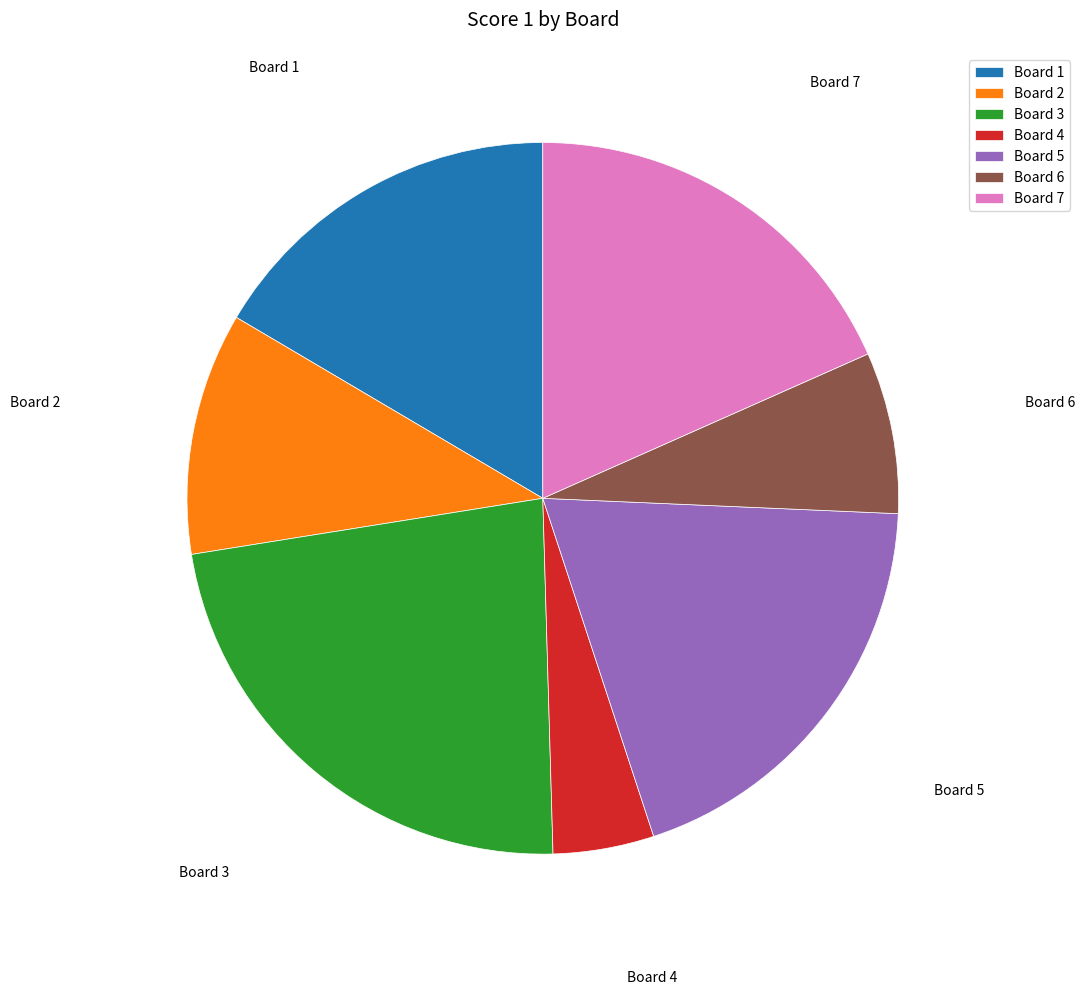

Do Board 4 and Board 1 together represent more than half of the pie?

No